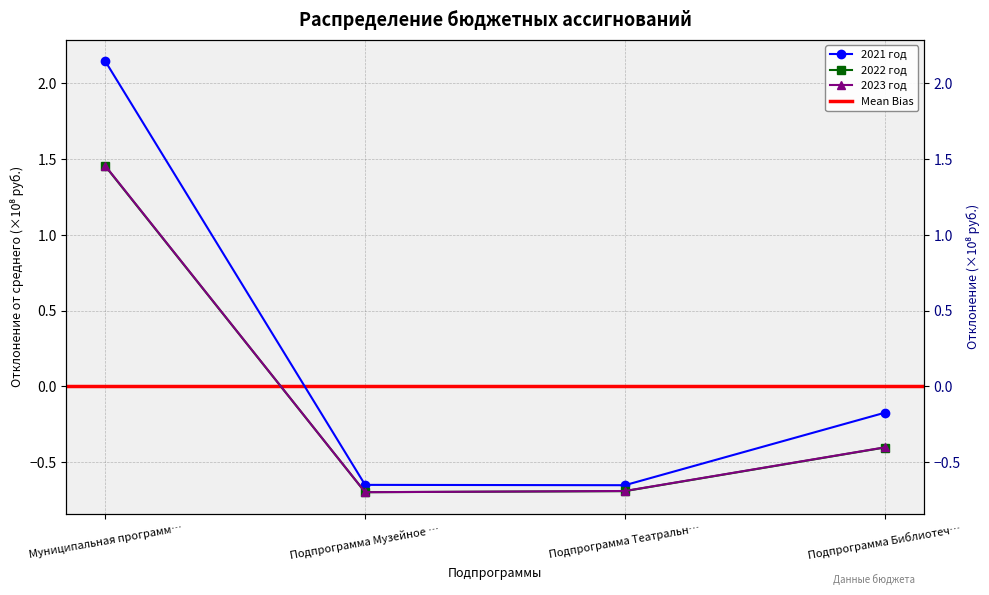

Rank the series by their maximum value, from lowest to highest.

2022 год, 2023 год, 2021 год